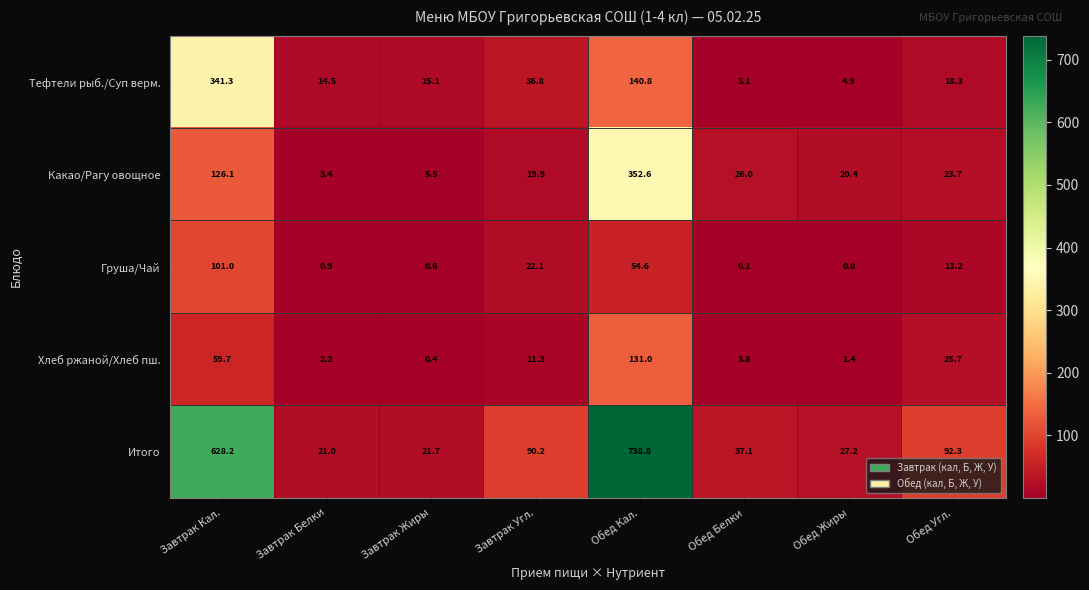

What is the greatest value displayed?

738.8